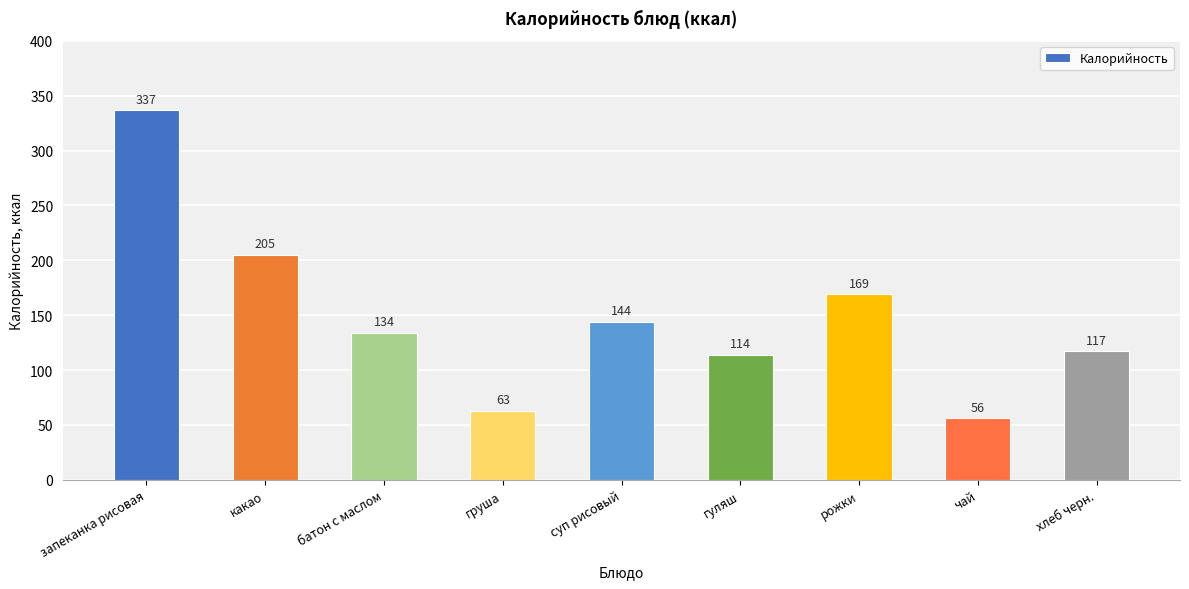

List the labels in order of value, smallest first.

чай, груша, гуляш, хлеб черн., батон с маслом, суп рисовый, рожки, какао, запеканка рисовая